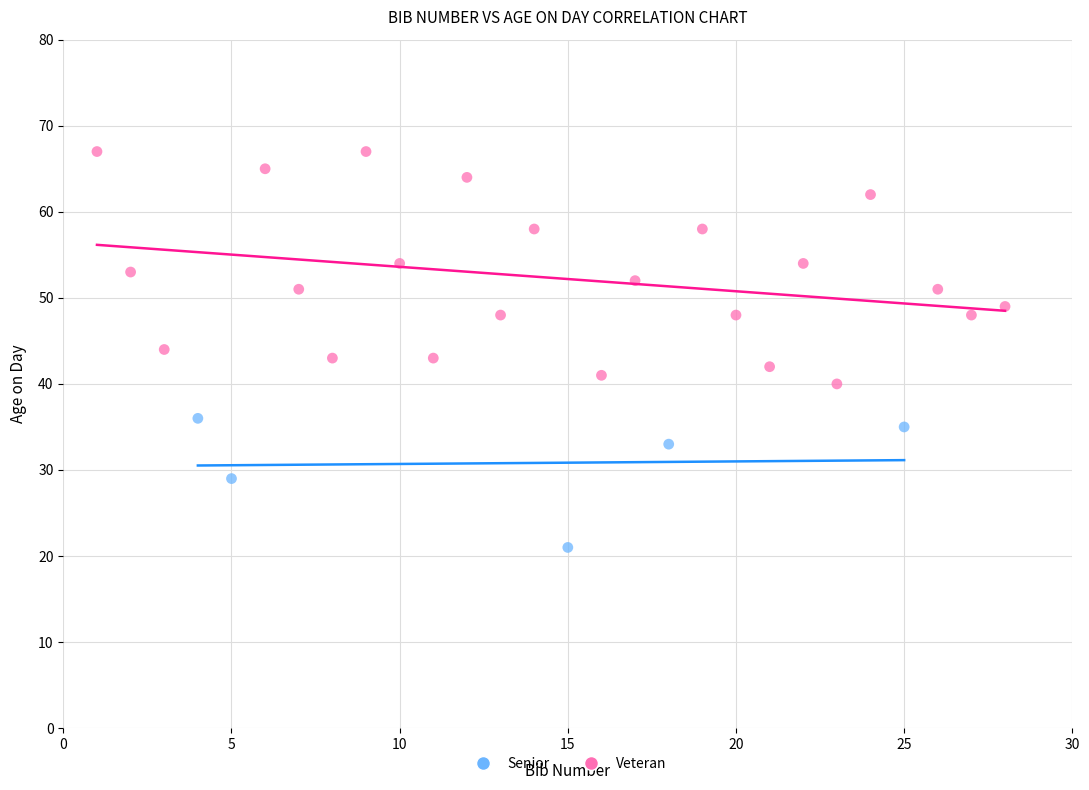

Which series contains the highest Y value?

Veteran